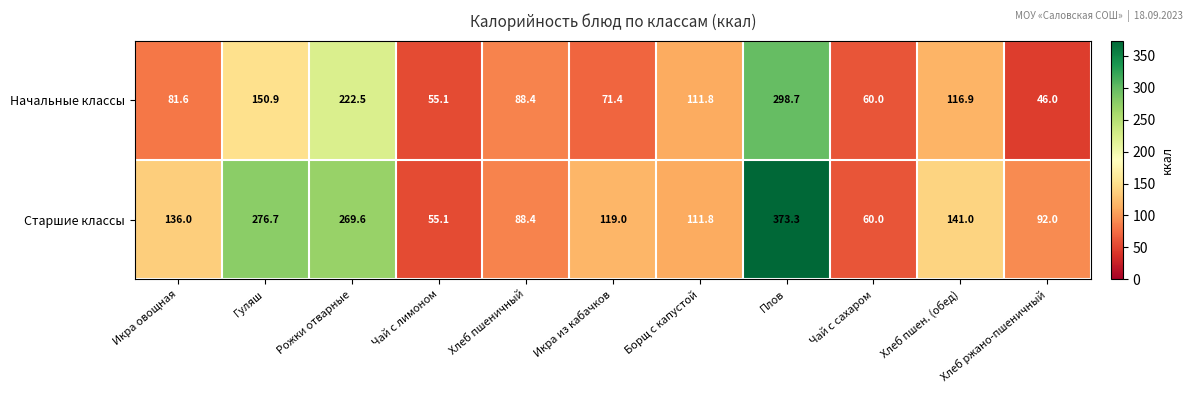

Which series has the largest total across all categories?

Старшие классы